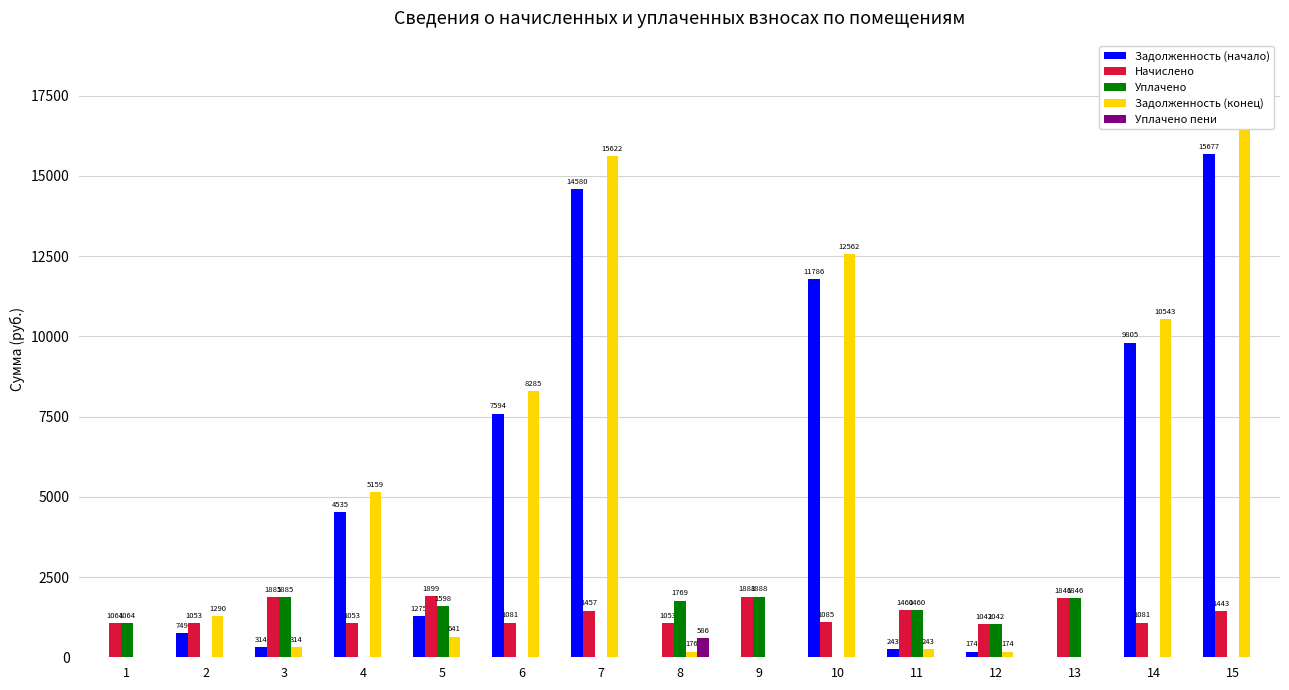

At how many categories does at least one series exceed 6929?

5